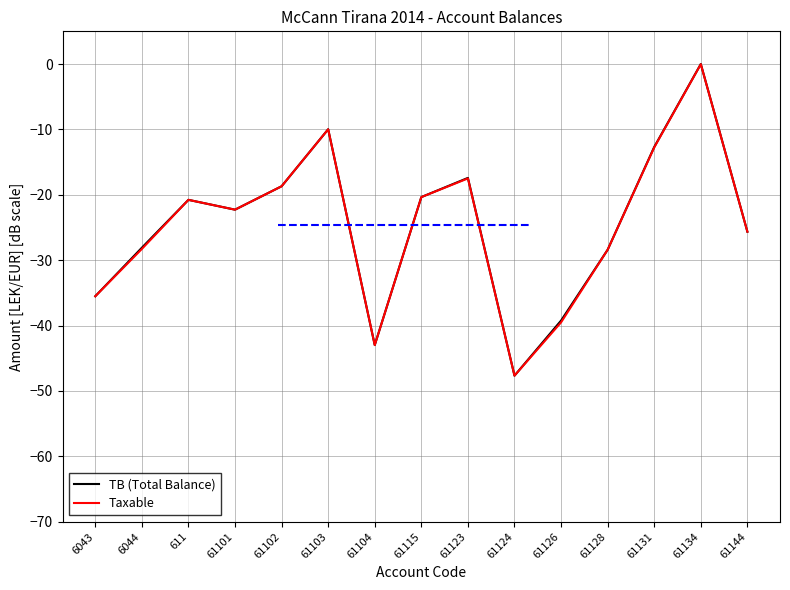

True or false: Taxable has more than 1 interior local peaks.

True